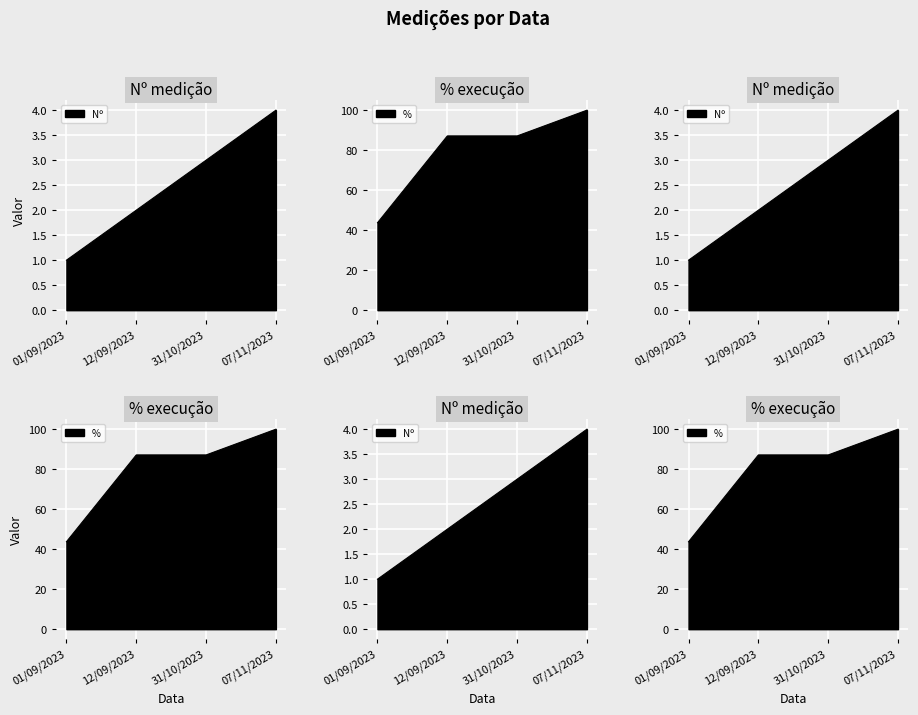

Which label corresponds to the smallest value in the chart?

01/09/2023